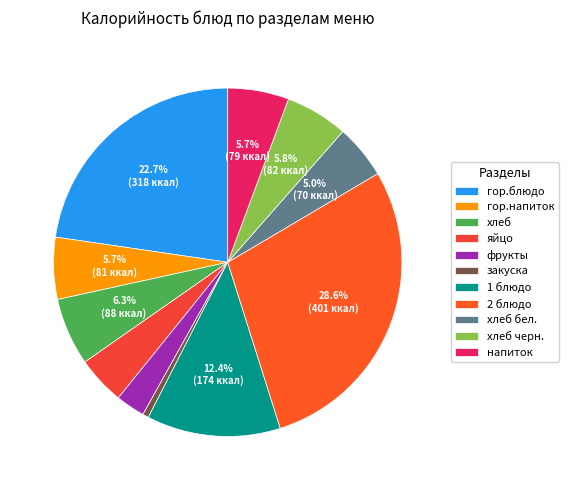

Count the number of slices in the pie.

11